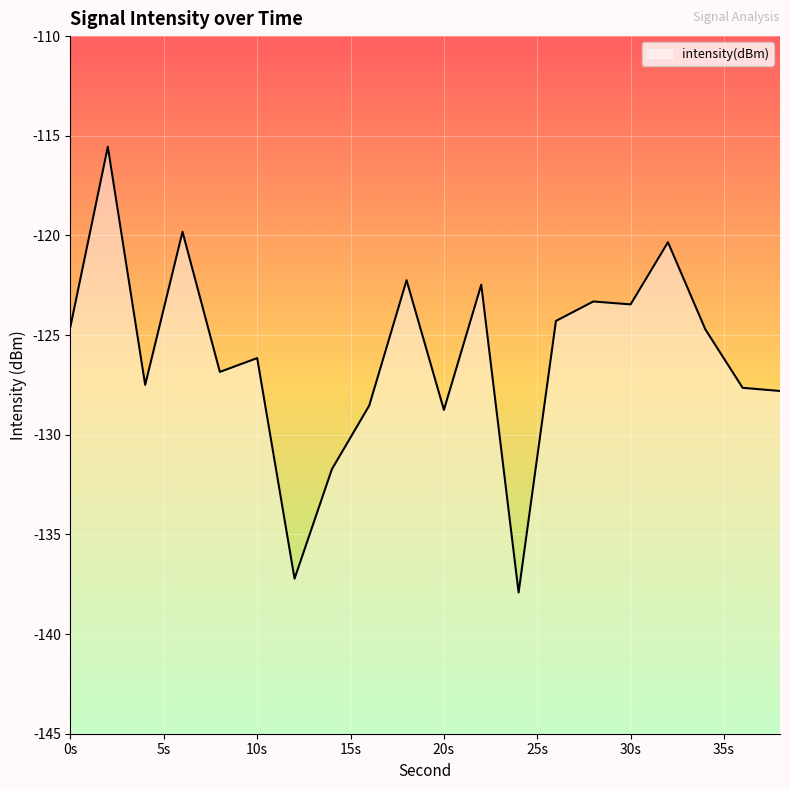

What is the difference between the maximum and minimum values?

22.4